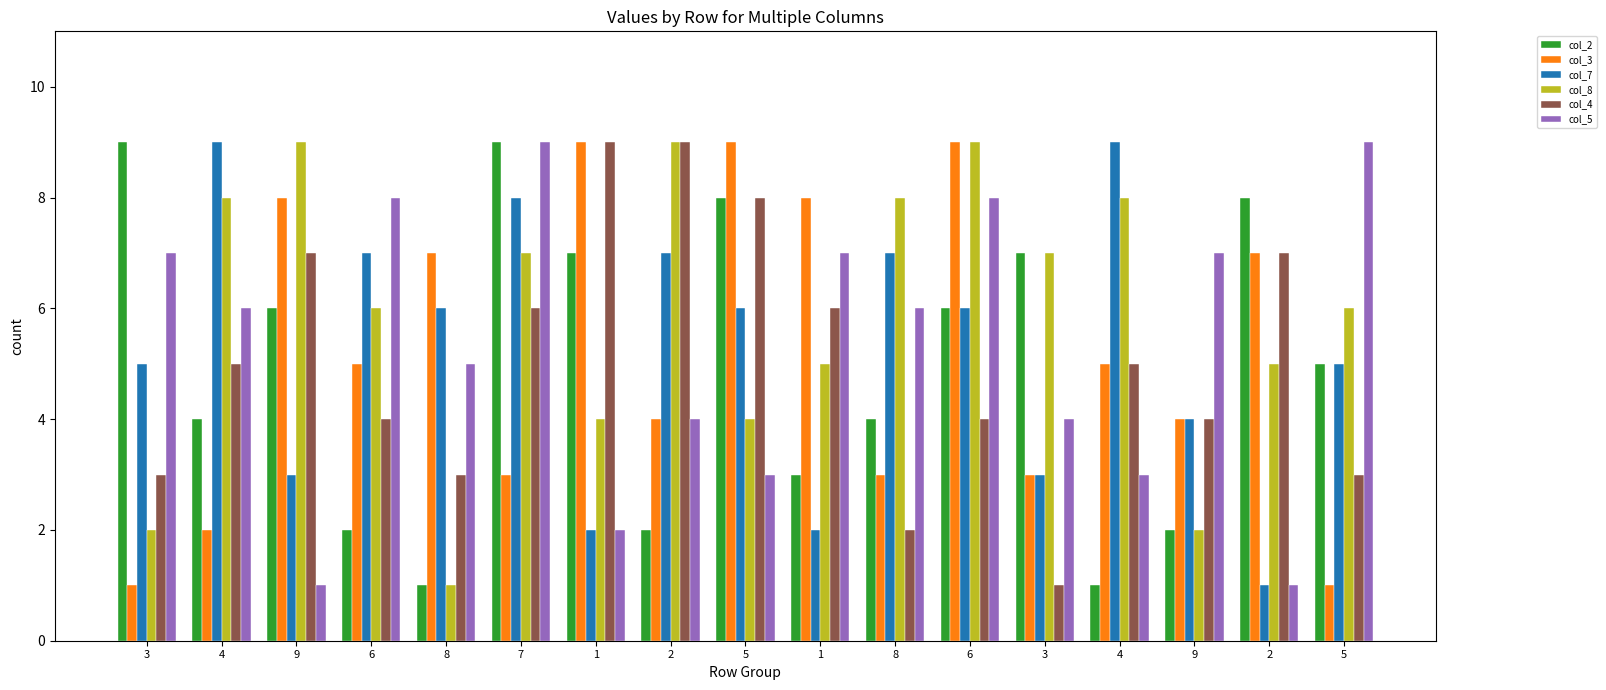

What are all the series names shown in the legend?

col_2, col_3, col_7, col_8, col_4, col_5